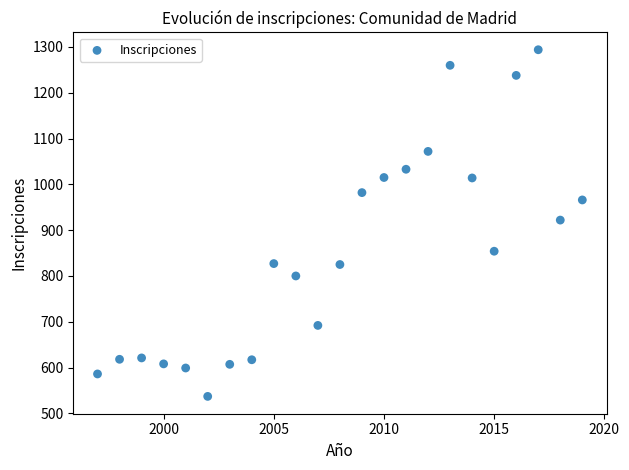

What is the range of Y values (max minus min)?

757